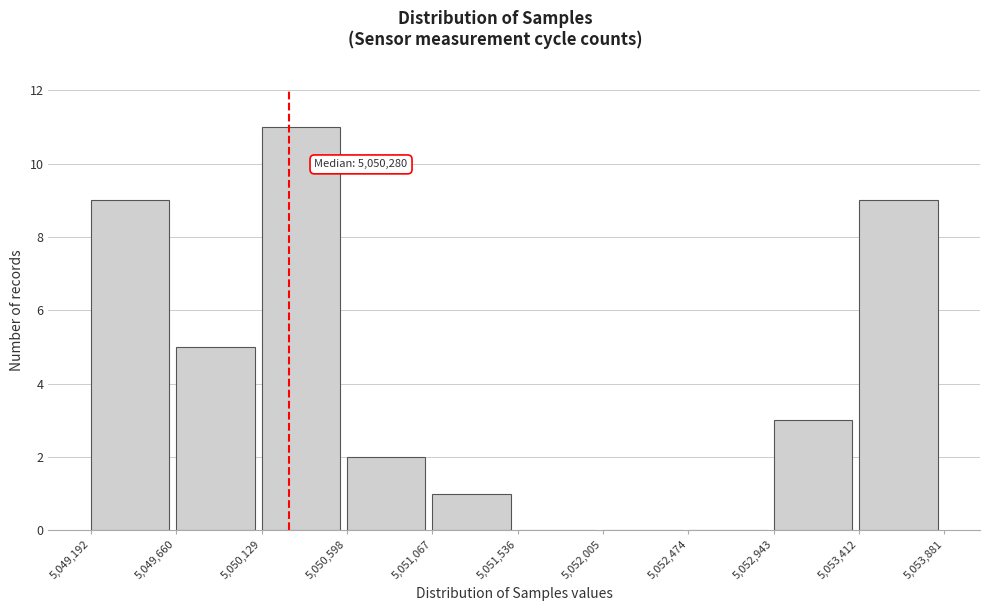

Which range on the x-axis has the tallest bar?

5,050,129 to 5,050,598